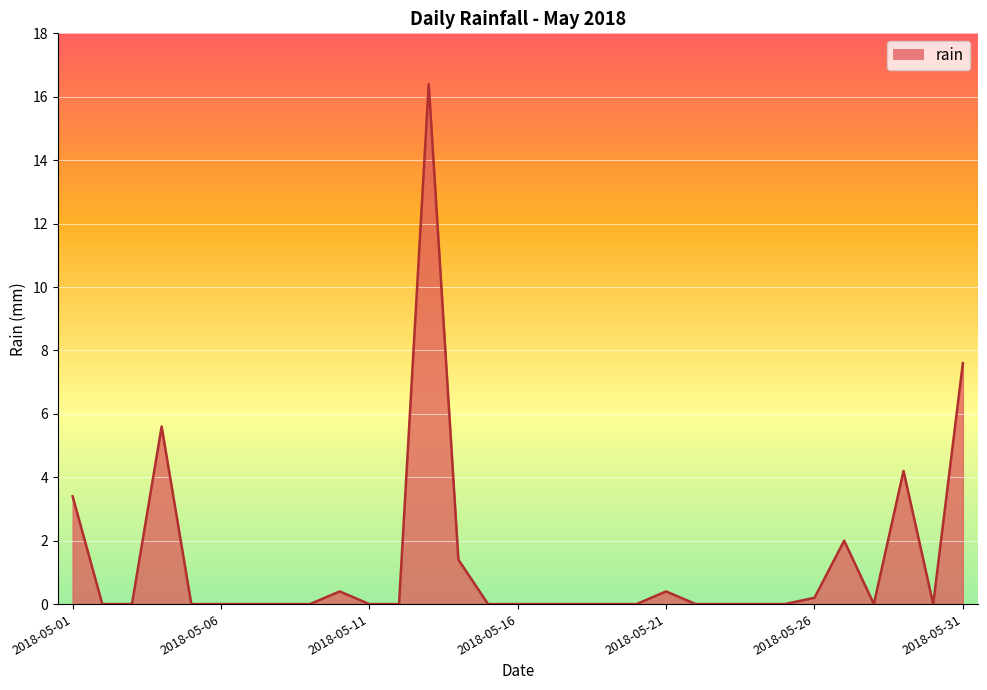

True or false: there are more than 2 points higher than both neighbors.

True